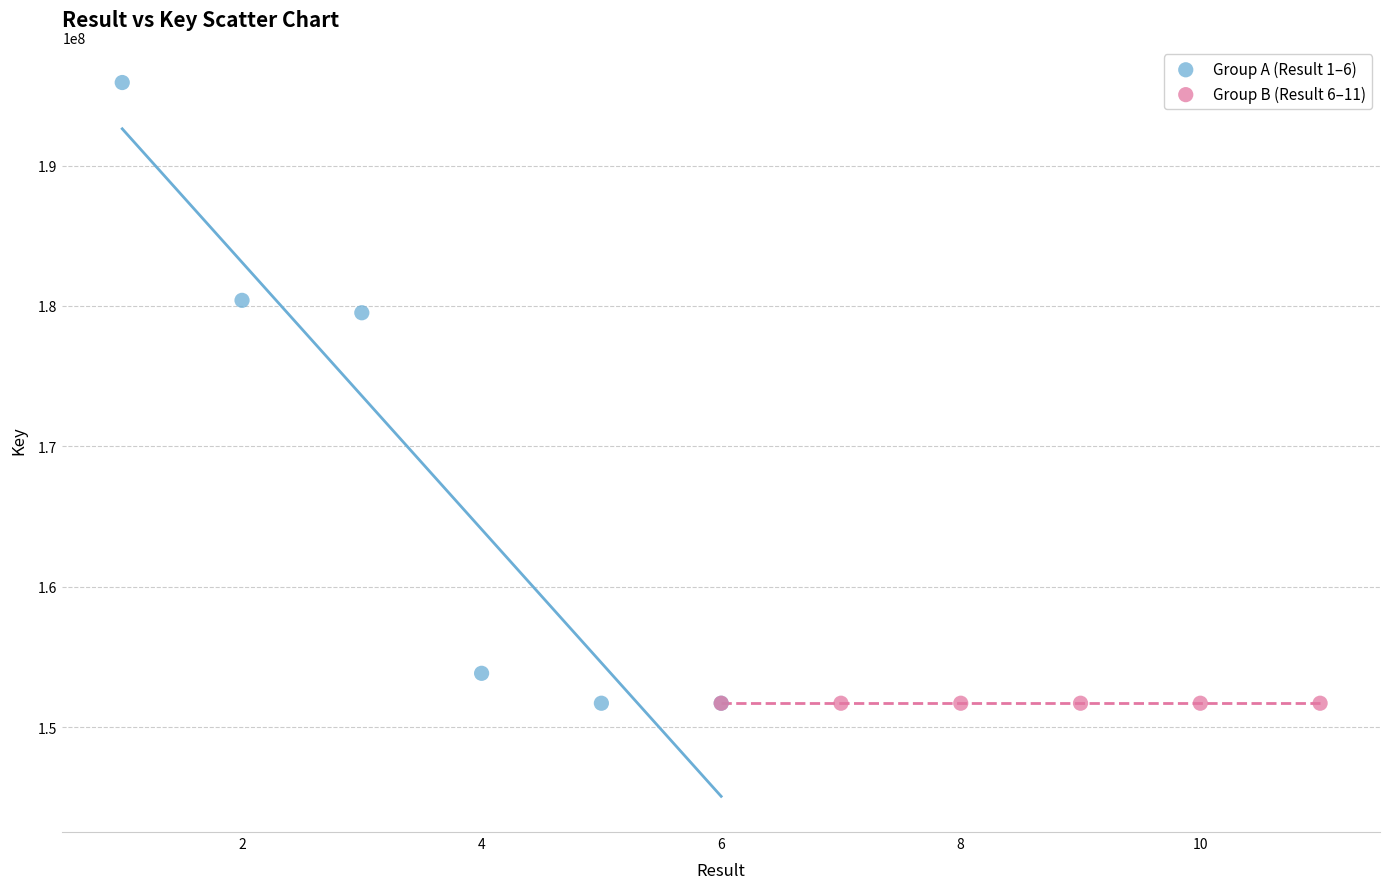

Which series contains the highest Y value?

Group A (Result 1–6)